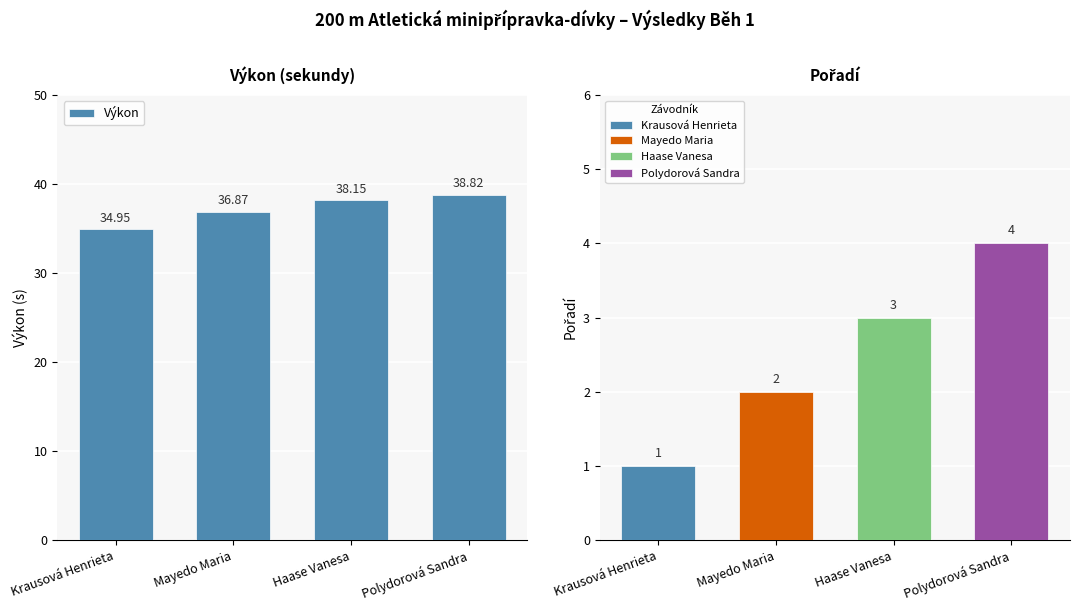

What is the difference between the second highest and second lowest values?

1.3